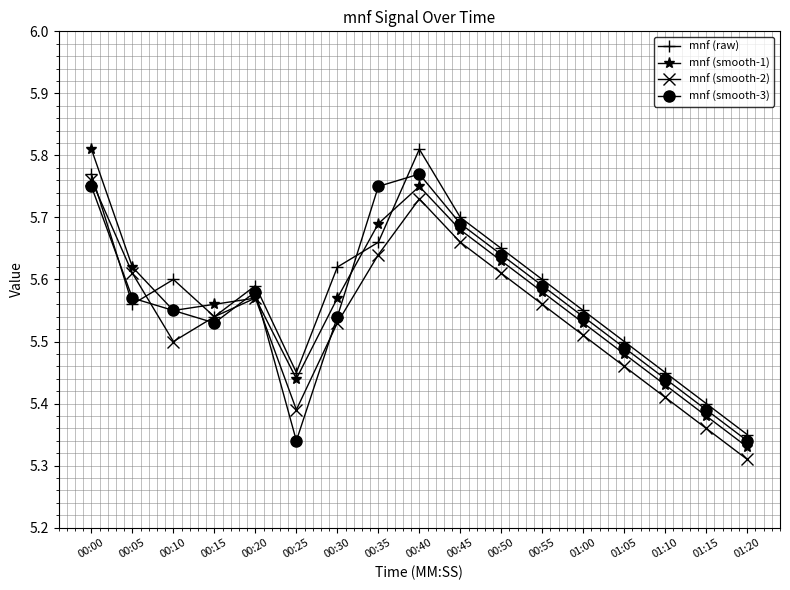

How many mnf (smooth-2) values are between 5 and 6?

17